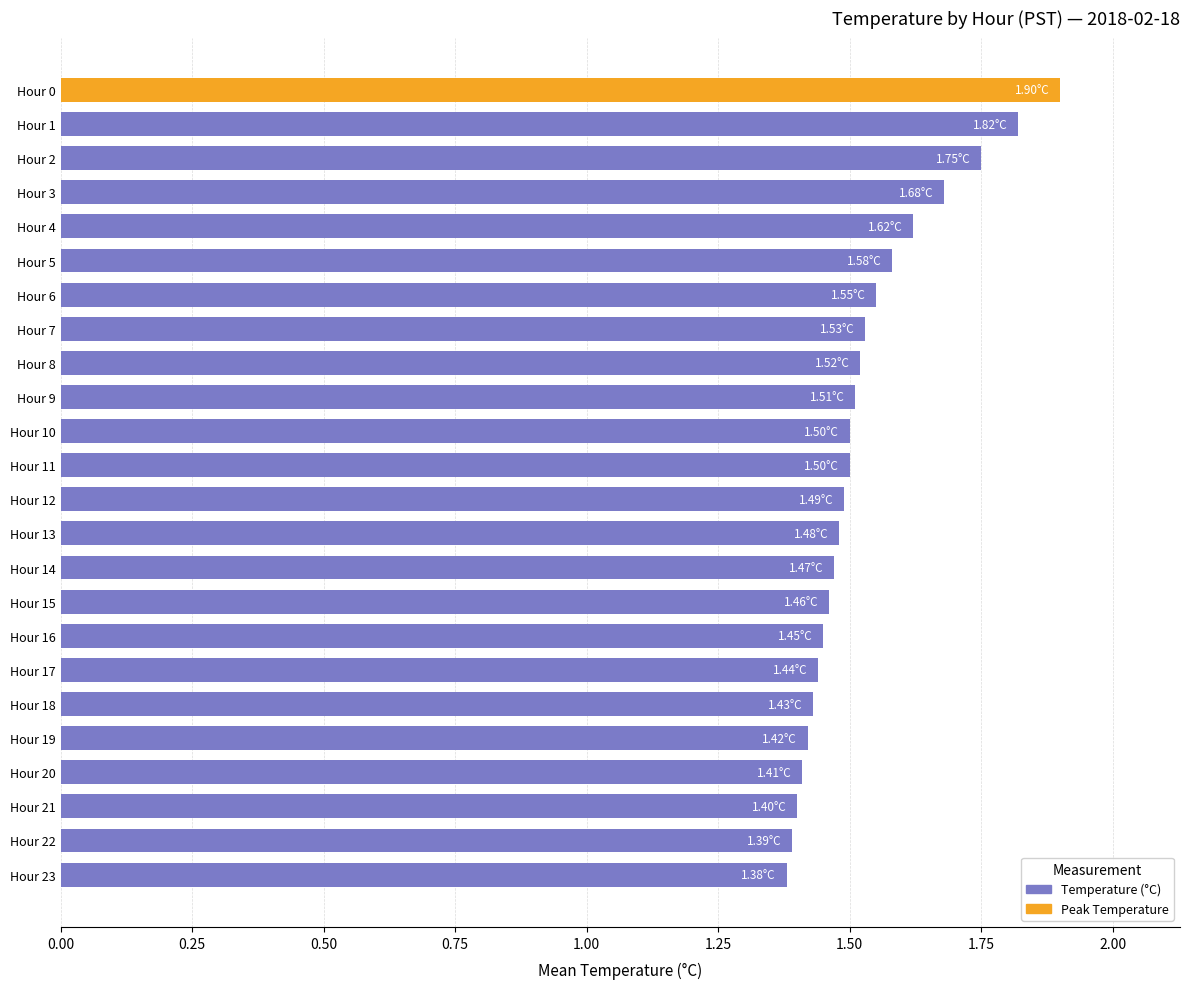

What is the sum of all values?

36.7